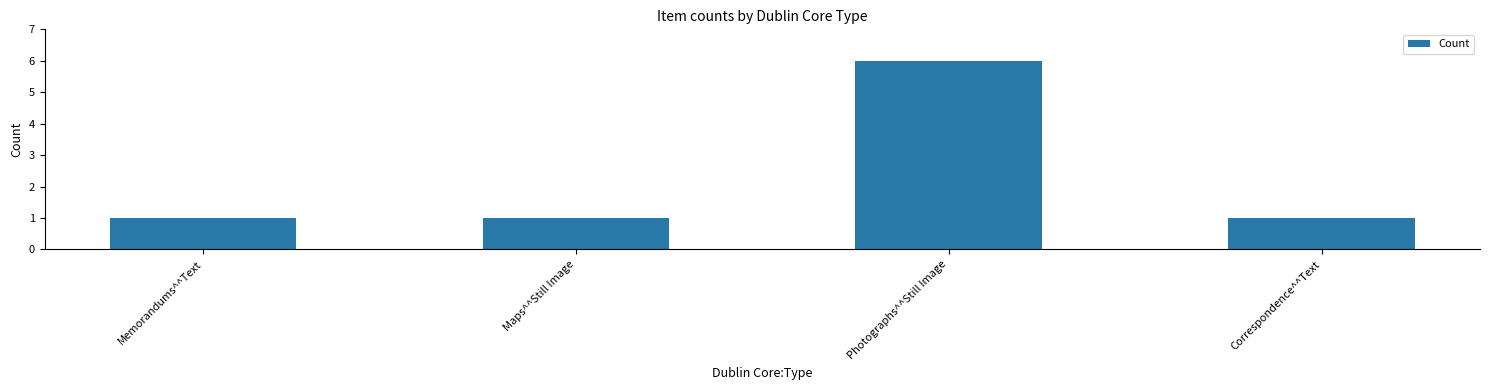

What is the approximate value at Memorandums^^Text?

1